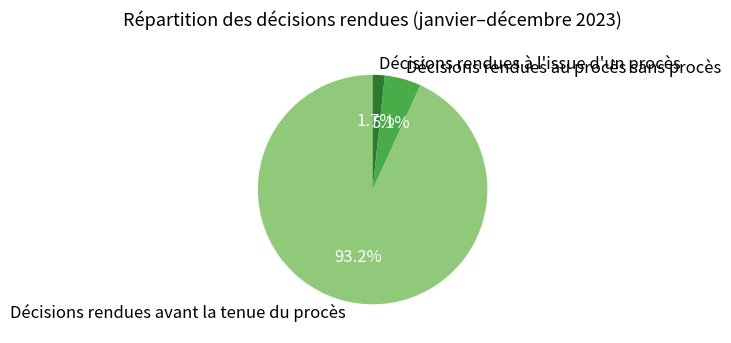

How many slices are in this pie chart?

3